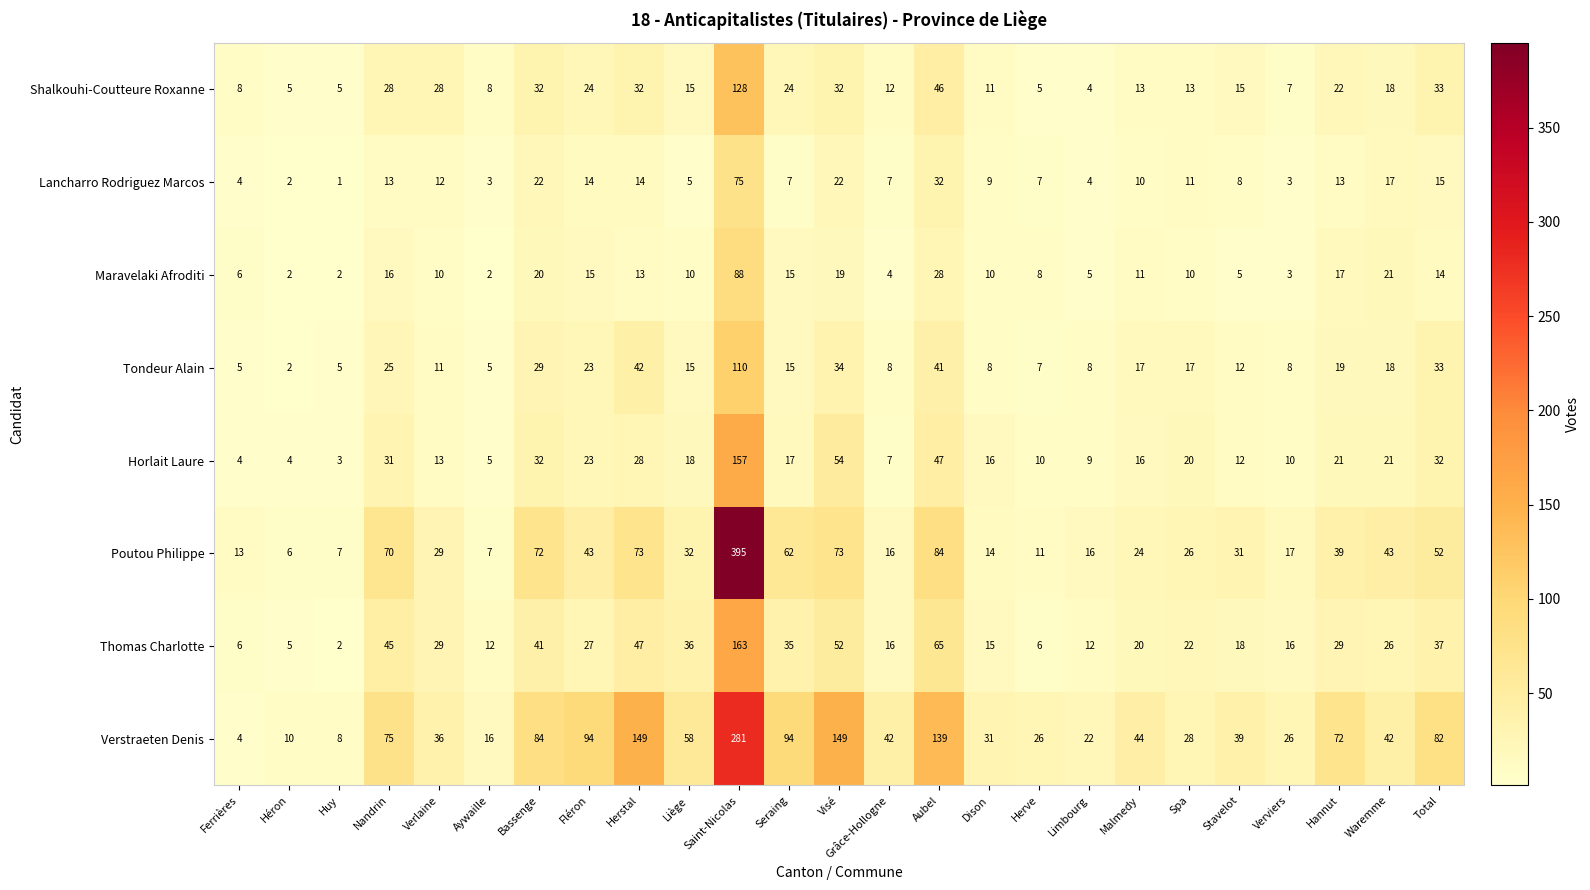

The value of Horlait Laure at Fléron is 13. True or false?

False